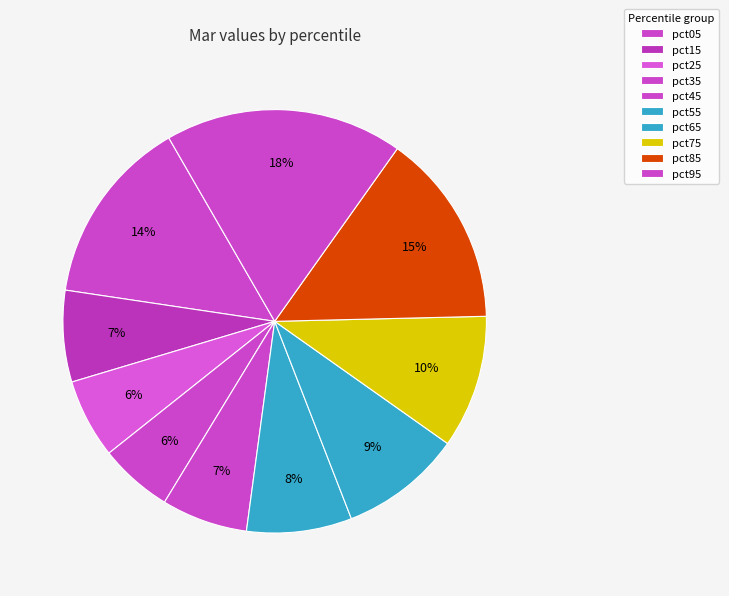

Count the number of slices in the pie.

10